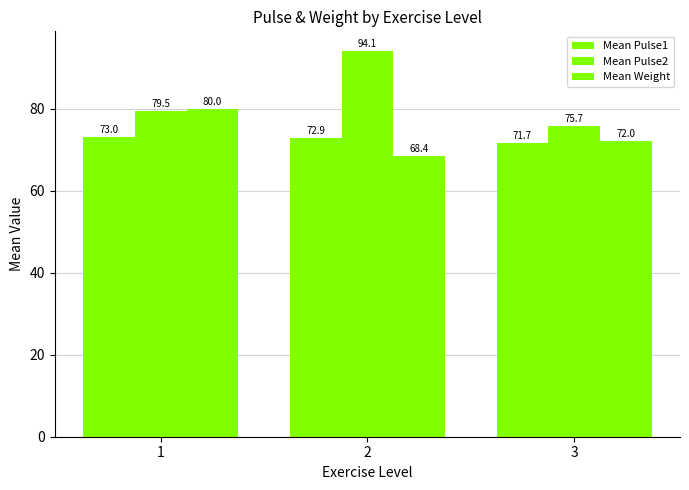

What is the value of the Mean Pulse2 bar at the 2nd from the left?

94.1